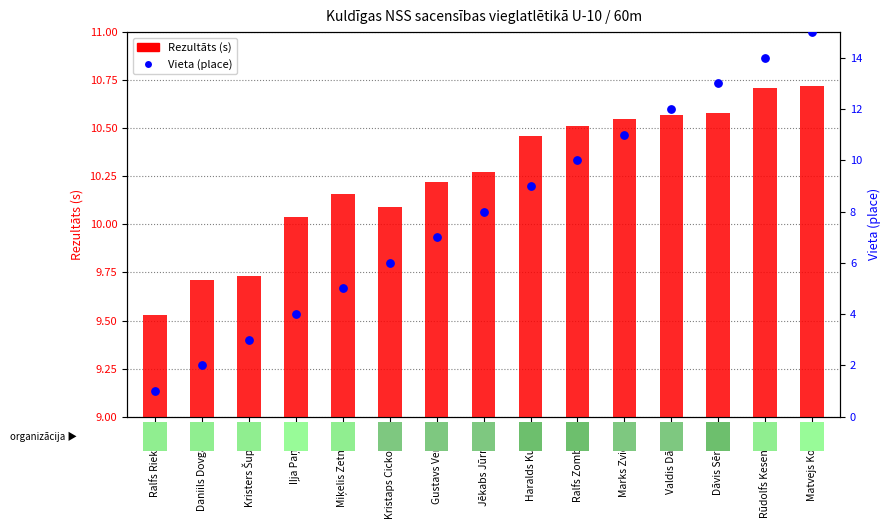

What are all the series names shown in the legend?

Rezultāts (s), Vieta (place)